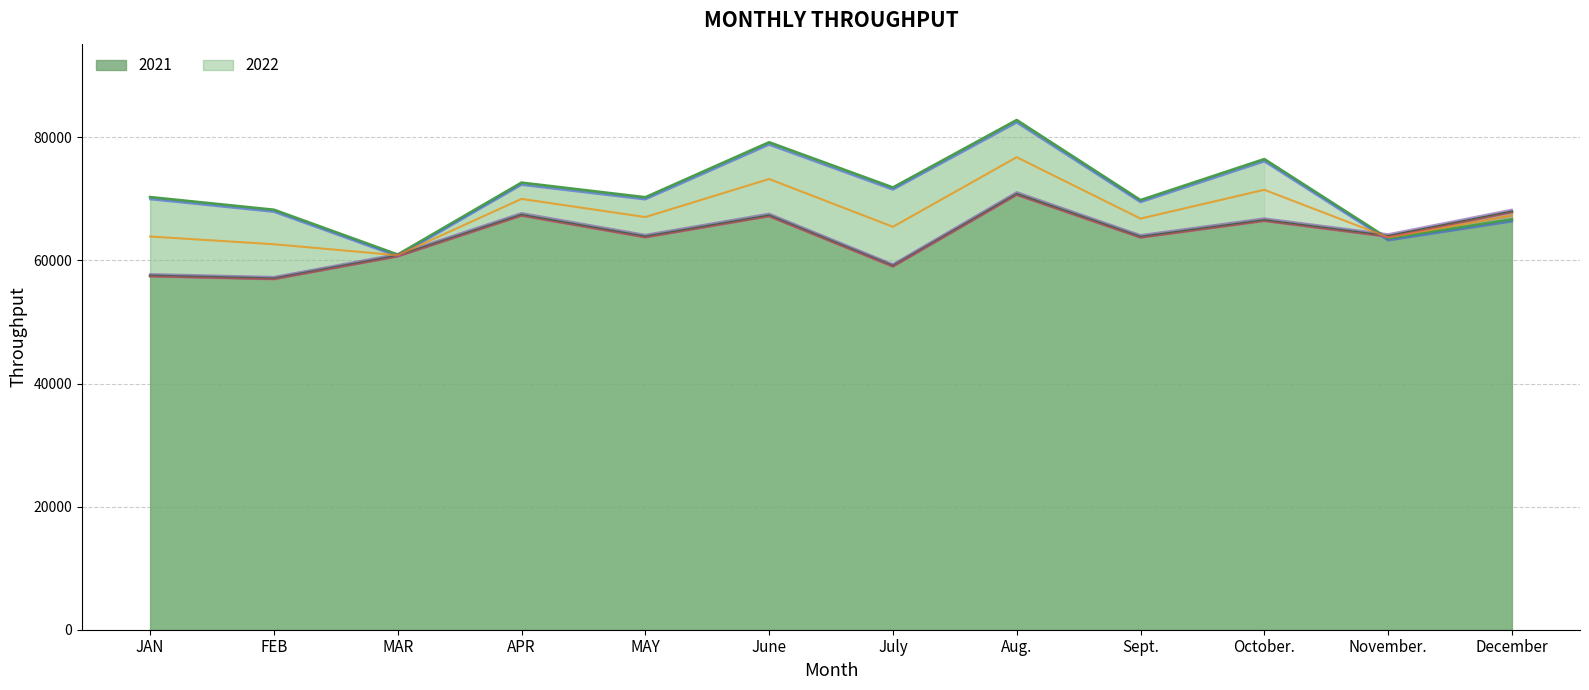

Which series ends up on top after the final intersection of 2021 and 2022?

2021